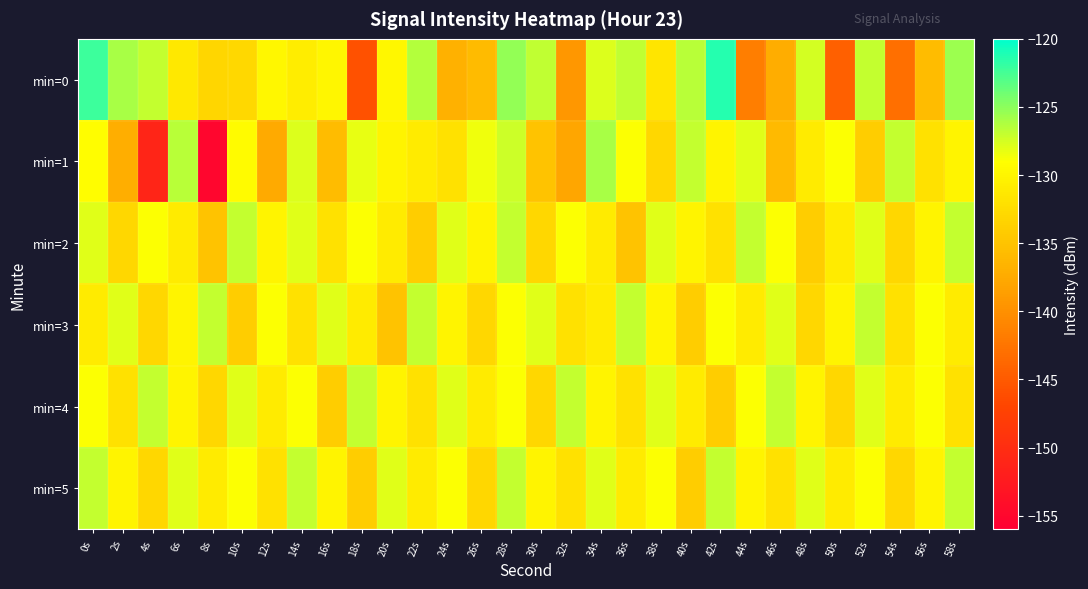

What is the spread (max minus min) of values at 38s?

5.0